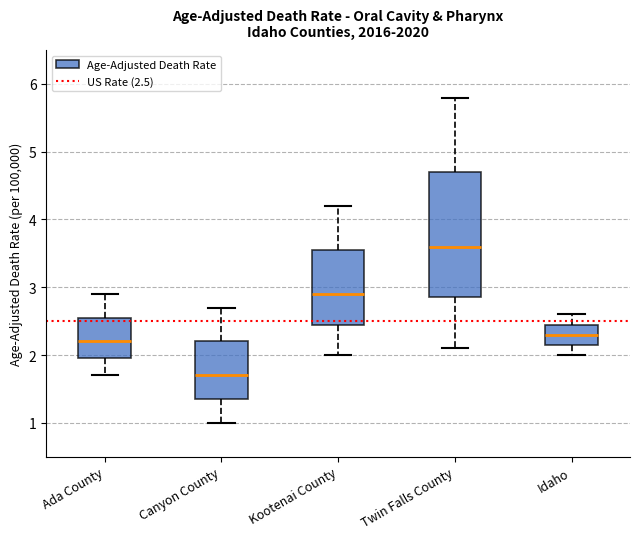

Reading left to right, transcribe this box plot: for each box, give where its median line is, the range the box spans, and where its two whiskers end, as read against the y-axis. The values are not printed on the chart, so give them approximately, as read against the axis.

Ada County: median 2.2, box 2.0 to 2.6, whiskers 1.7 to 2.9
Canyon County: median 1.7, box 1.4 to 2.2, whiskers 1.0 to 2.7
Kootenai County: median 2.9, box 2.5 to 3.6, whiskers 2.0 to 4.2
Twin Falls County: median 3.6, box 2.9 to 4.7, whiskers 2.1 to 5.8
Idaho: median 2.3, box 2.2 to 2.5, whiskers 2.0 to 2.6